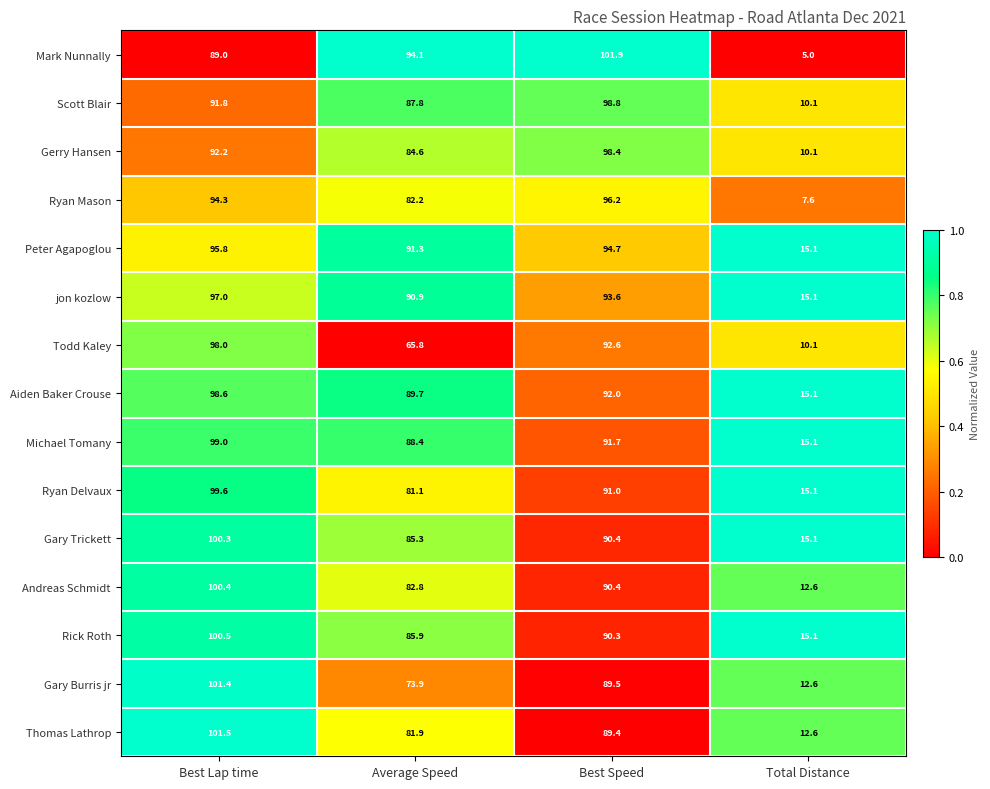

What is the sum of the Peter Agapoglou values at Total Distance and Best Lap time?

110.9